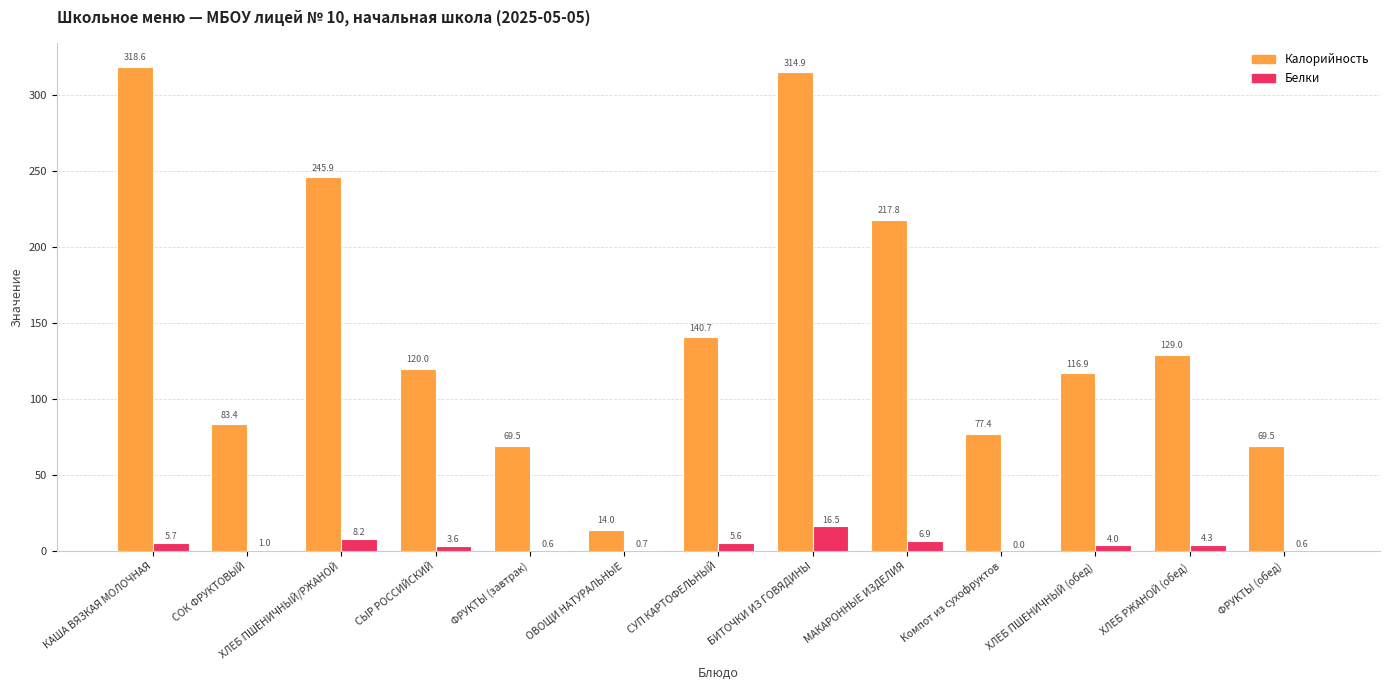

How many data points does each series have?

13